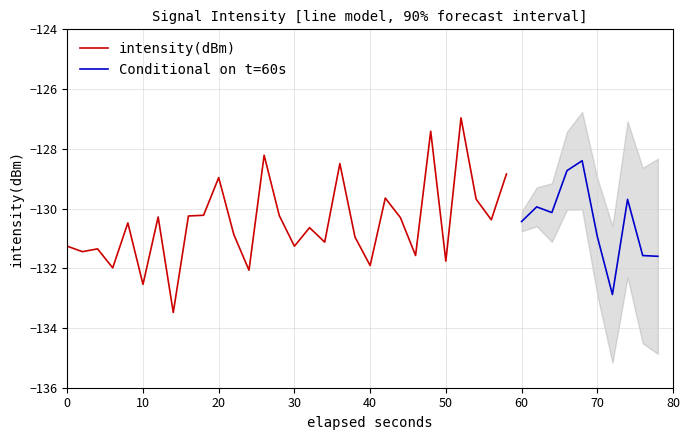

Where does the intensity(dBm) series first go above -130?

20